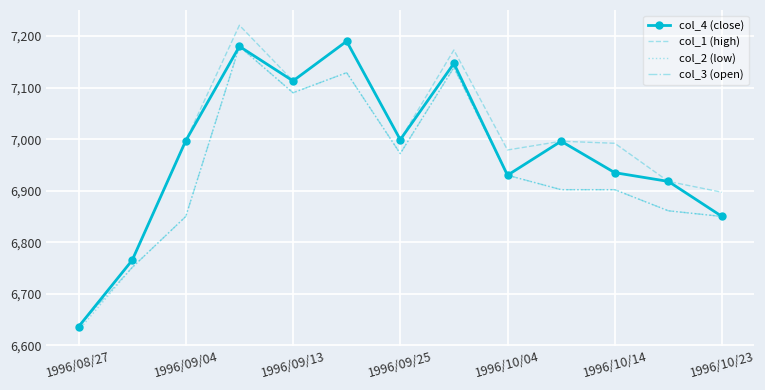

What is the maximum value shown in the chart?

7221